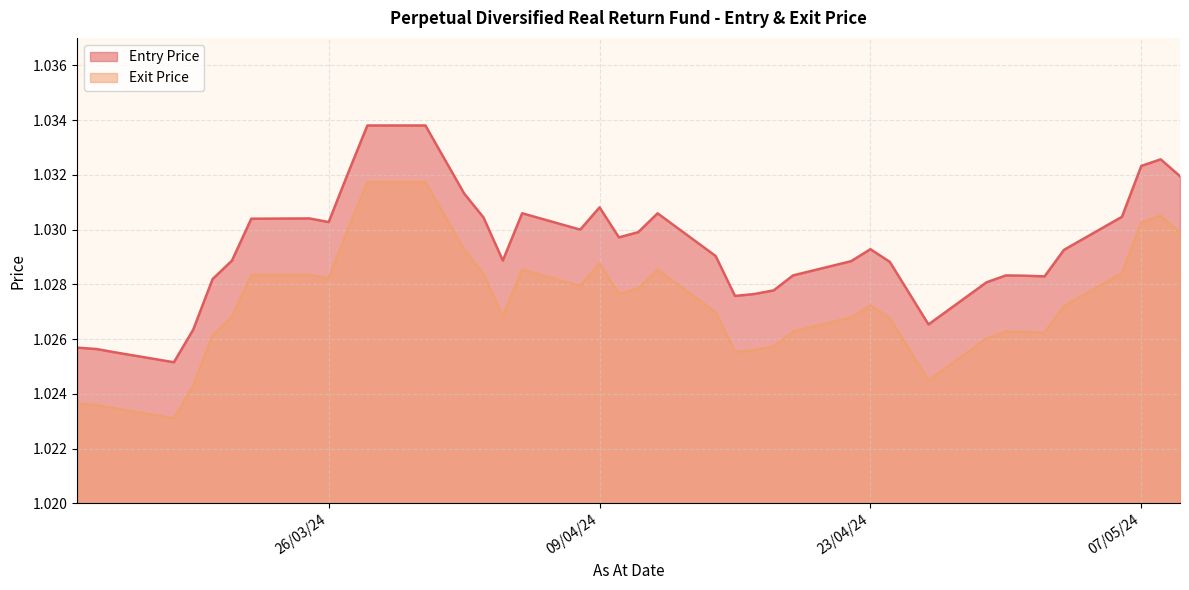

True or false: Exit Price and Entry Price intersect in this chart.

False